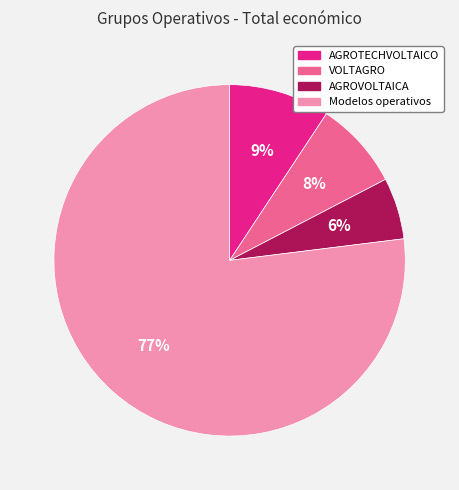

True or false: AGROVOLTAICA accounts for 6% of the total.

True